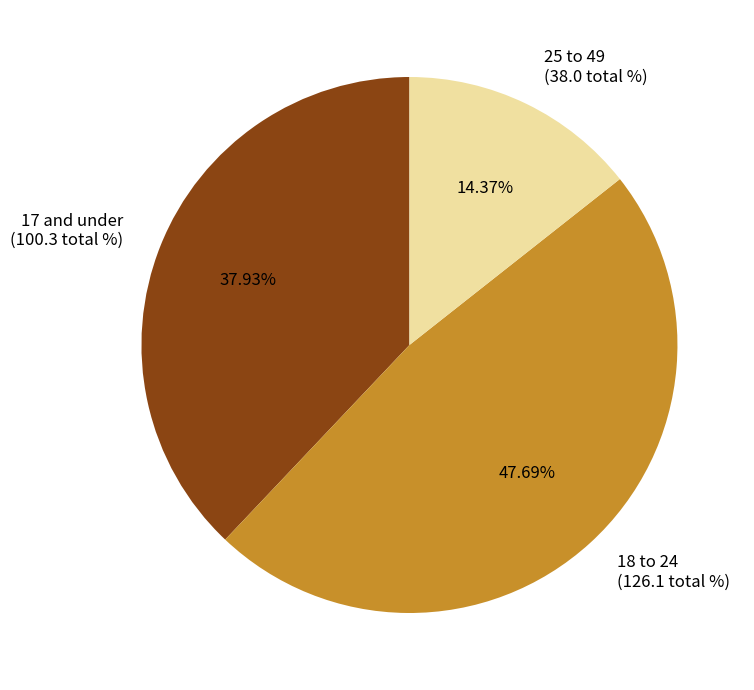

What is the ratio of the value at 25 to 49 (38.0 total %) to the value at 17 and under (100.3 total %)?

0.4